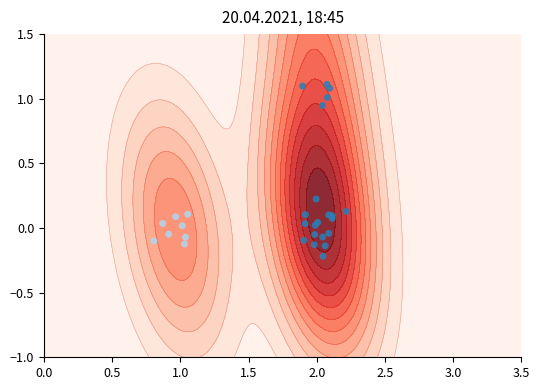

What is the sum of all values?

32.0